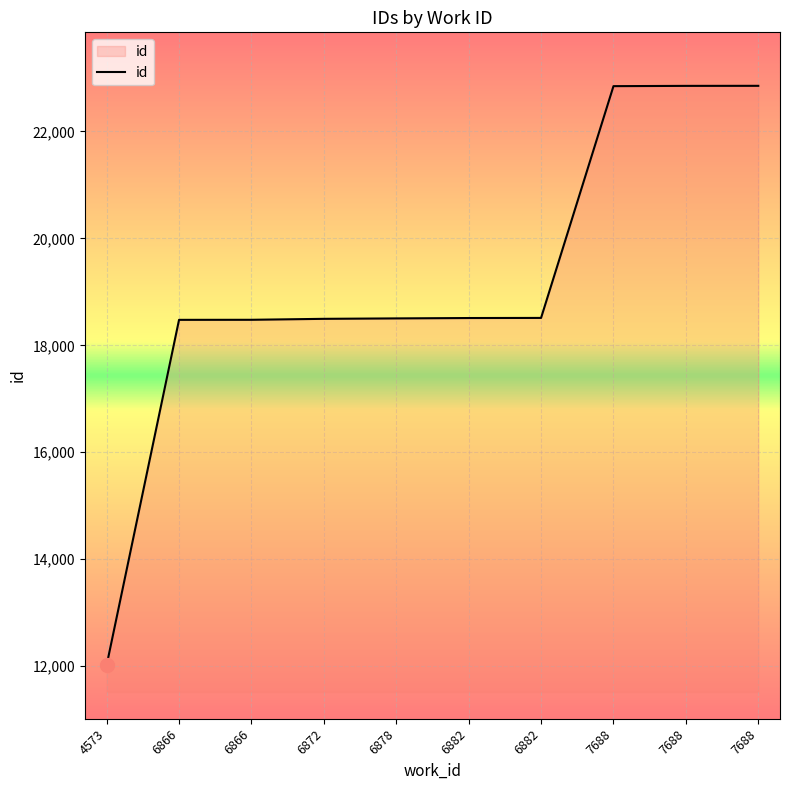

True or false: there are more than 0 points higher than both neighbors.

False